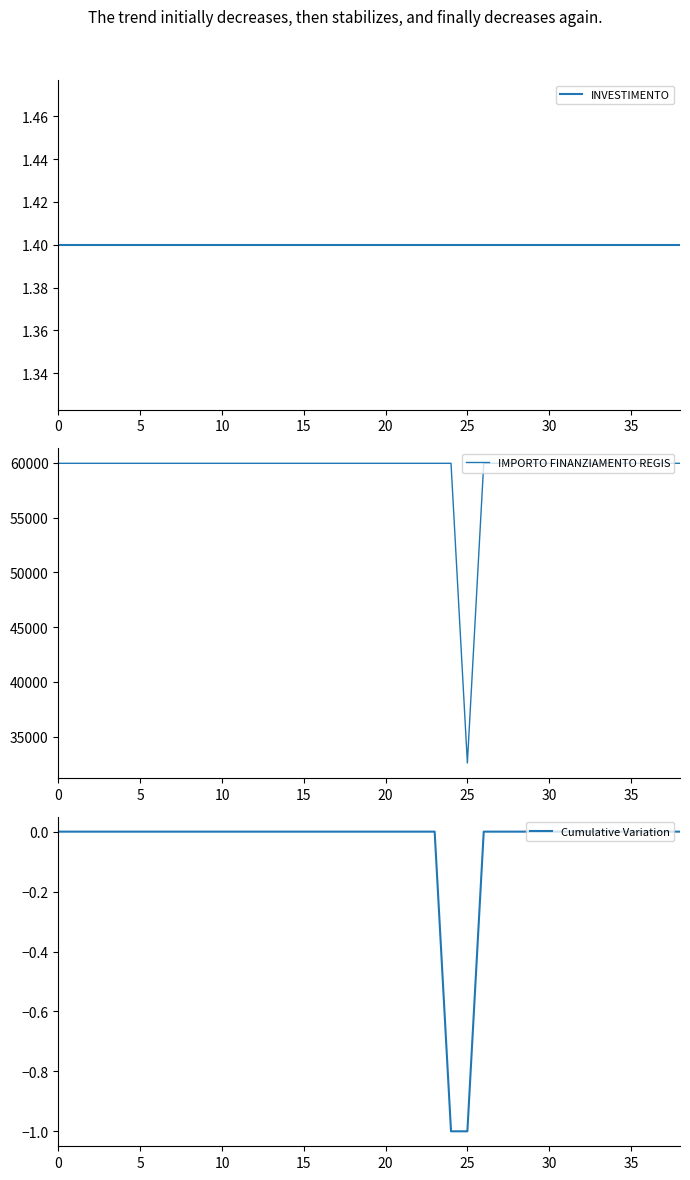

True or false: Cumulative Variation has a value of 0.0 at 12.

True